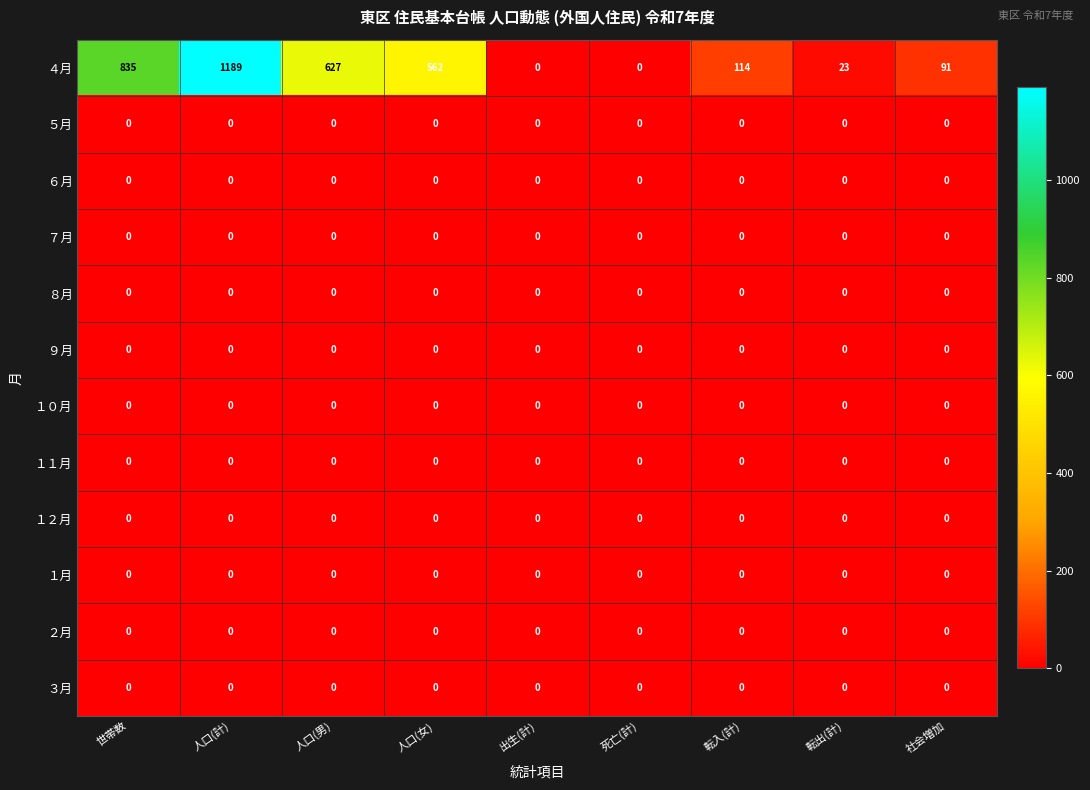

Which series changed the most between 世帯数 and 転入(計)?

４月